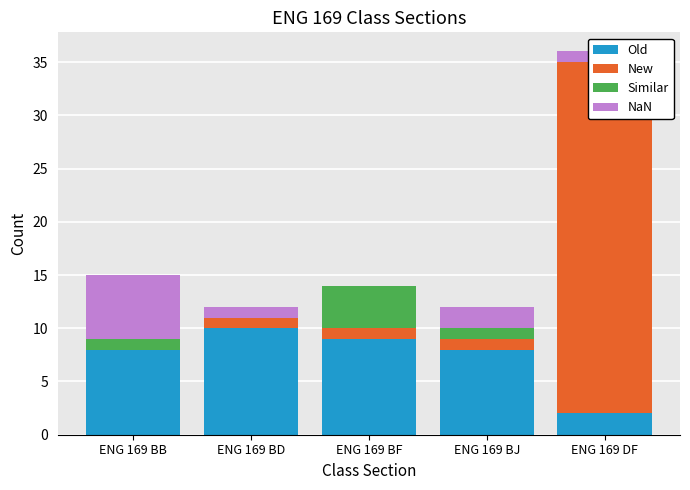

True or false: NaN has a value of 2 at ENG 169 BJ.

True